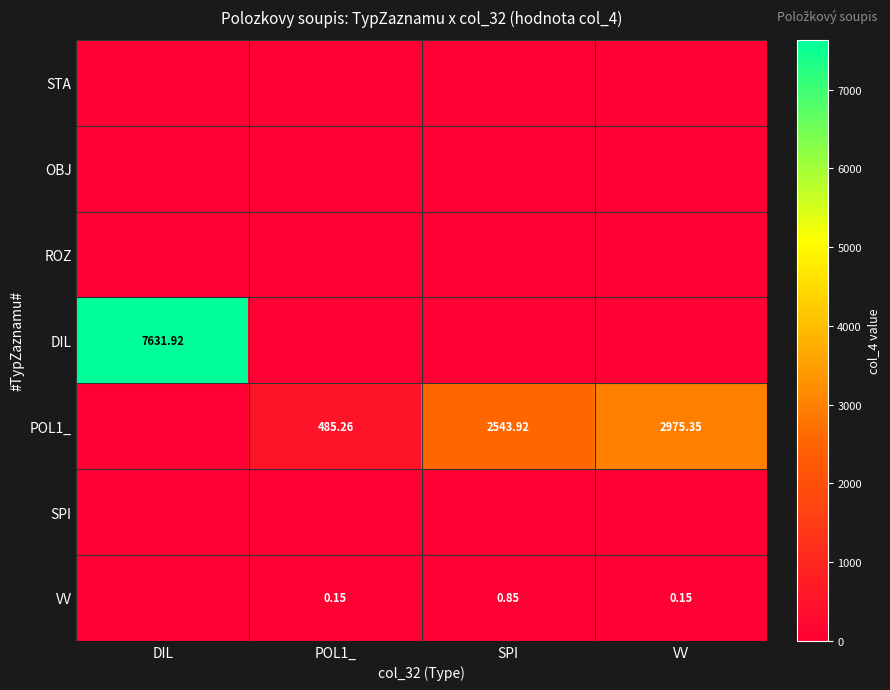

How many data points does each series have?

4